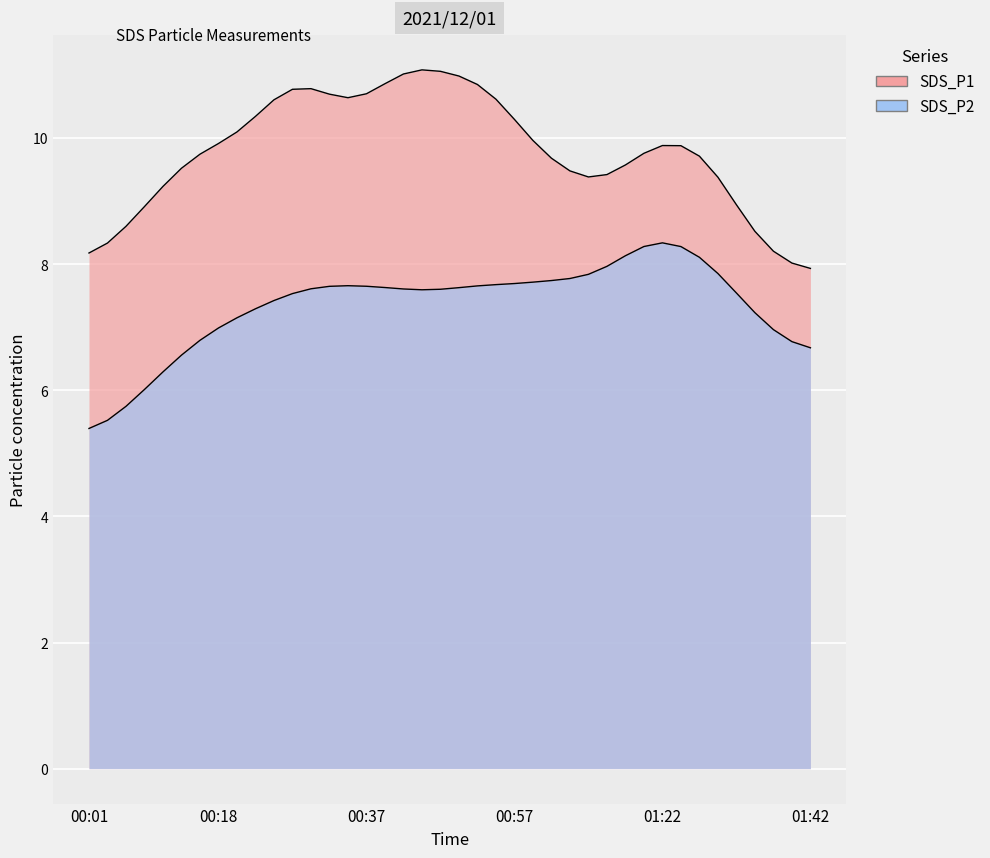

True or false: SDS_P1 has more than 0 interior local peaks.

True